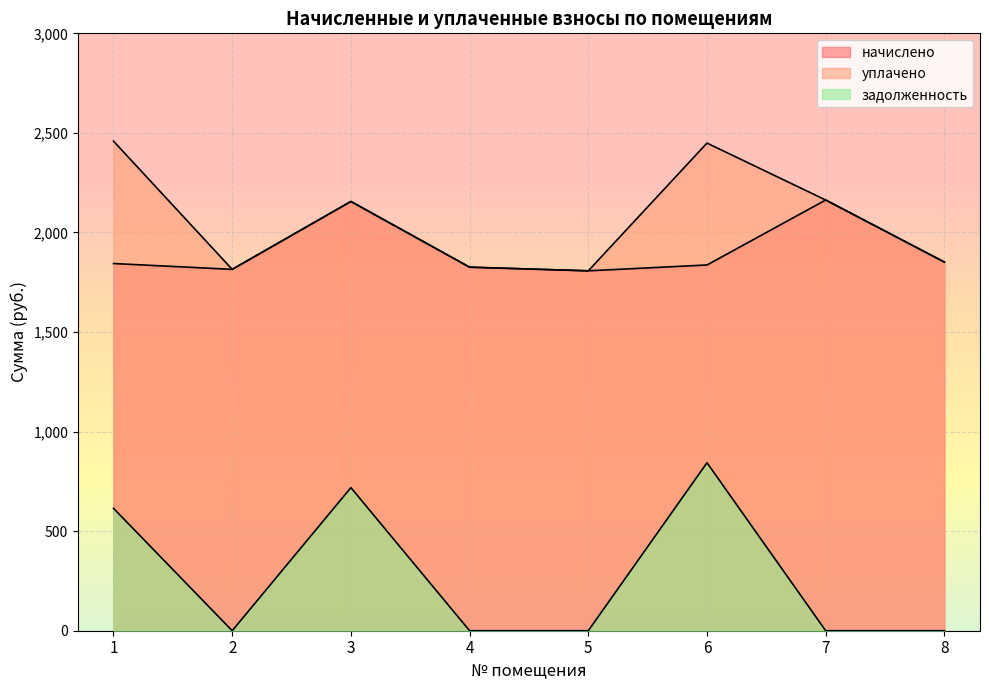

At how many categories does at least one series exceed 2329?

2